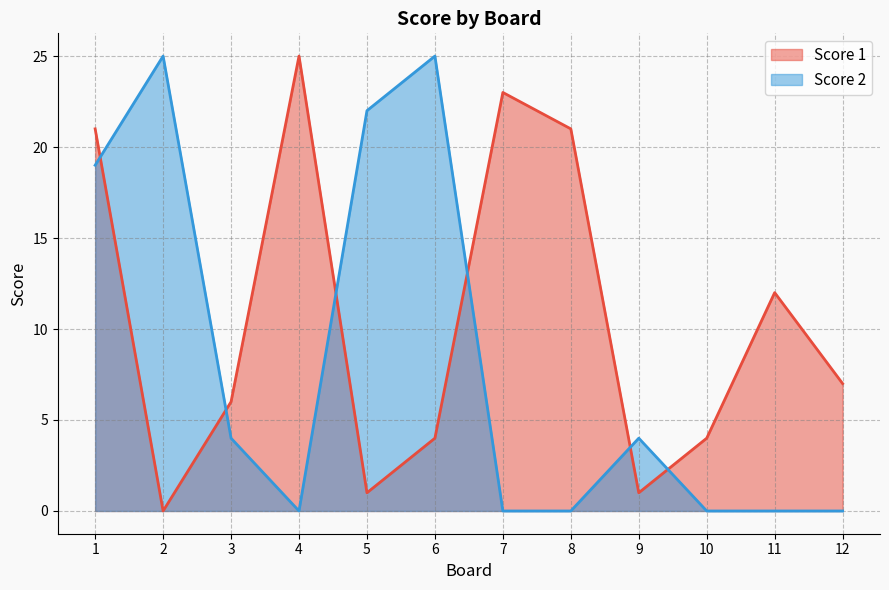

The value of Score 2 at 8 is 0. True or false?

True